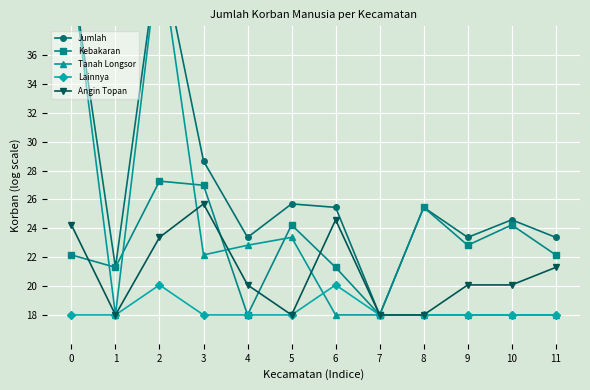

Which label corresponds to the largest value in the chart?

2